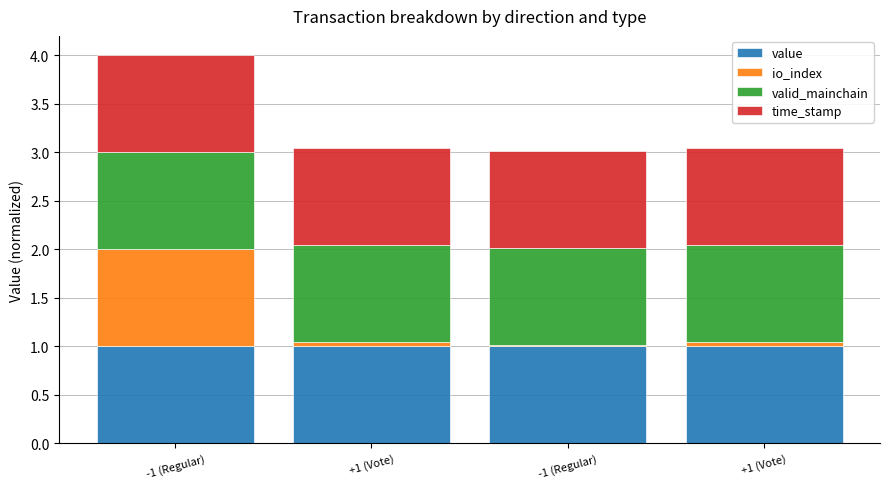

At how many categories does at least one series exceed 0?

4